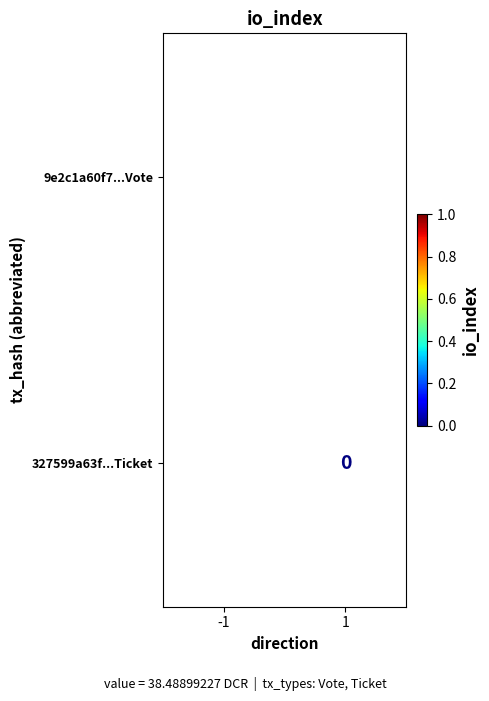

Is the value of 327599a63f...Ticket at 1 greater than the value of 9e2c1a60f7...Vote at -1?

No